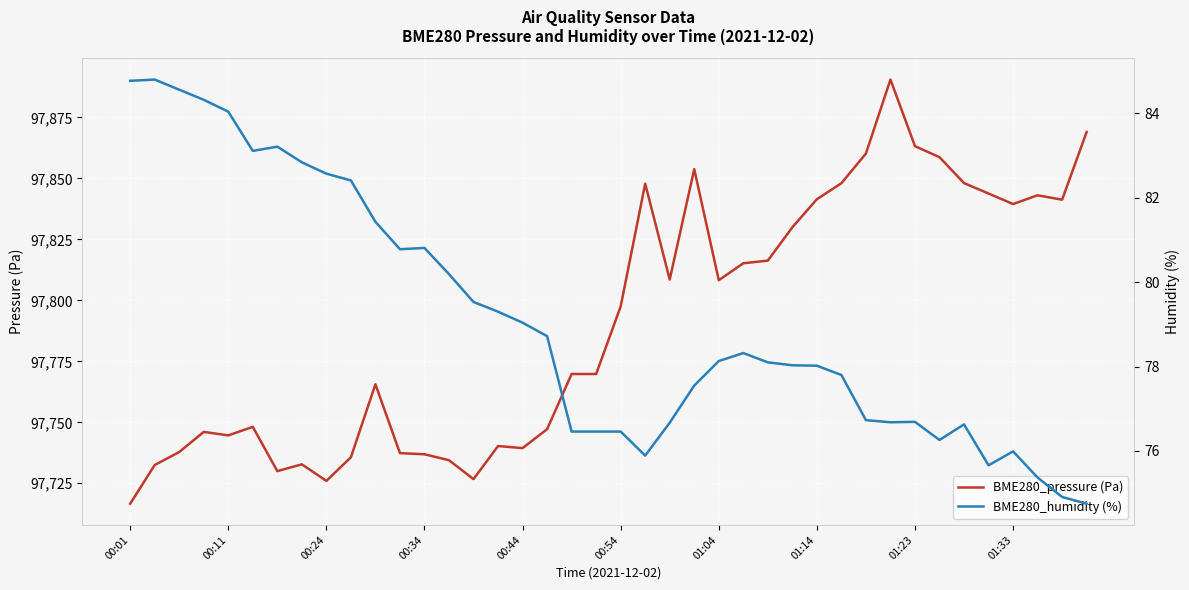

At which label does BME280_pressure (Pa) first exceed 97797?

00:54